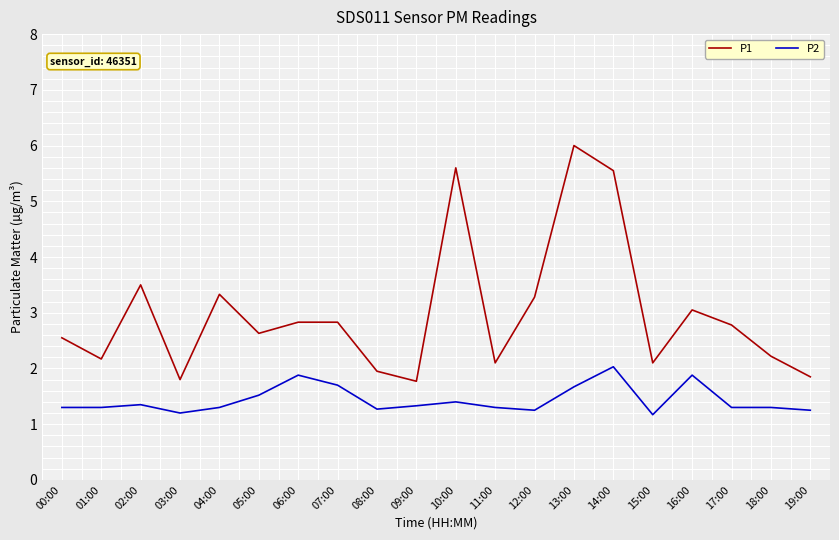

What is the minimum value shown in the chart?

1.2